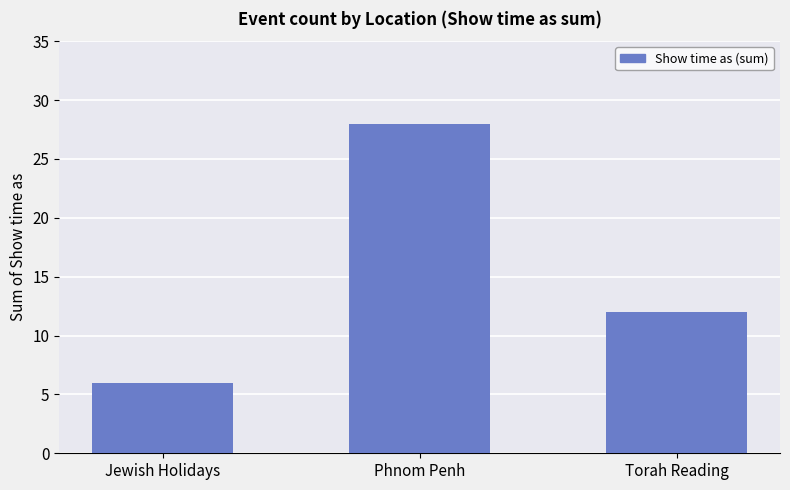

Where does the data first go above 12?

Phnom Penh